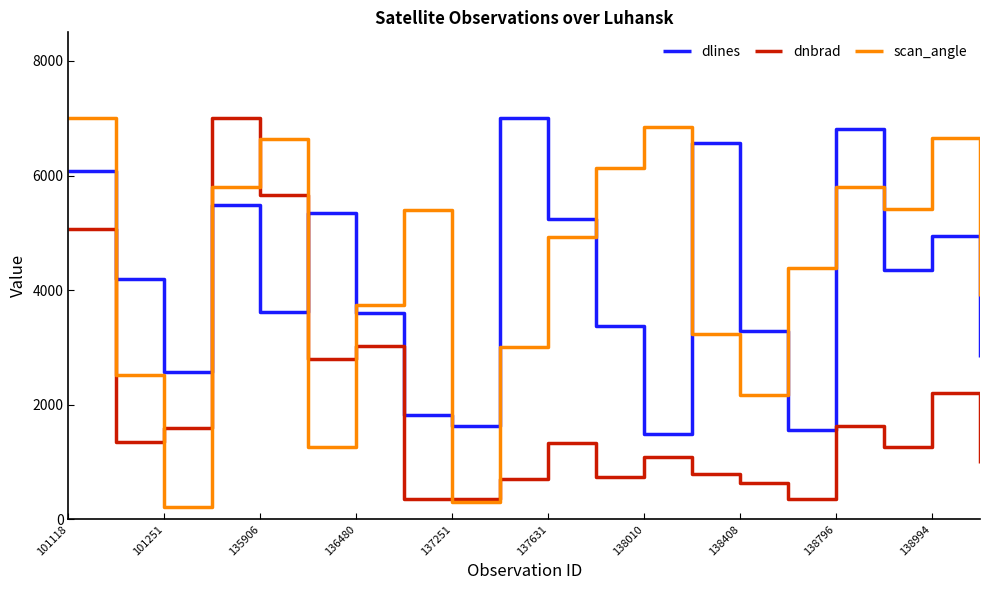

What are all the series names shown in the legend?

dlines, dnbrad, scan_angle